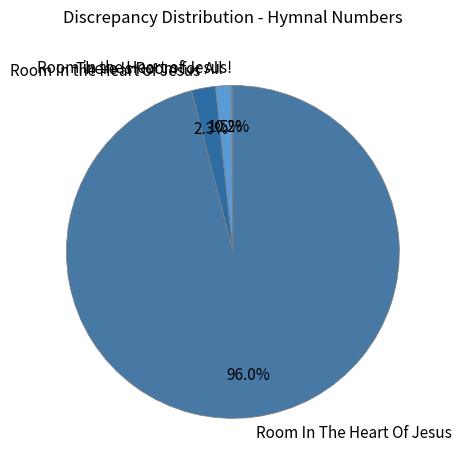

Does Room In The Heart Of Jesus account for over 50% of the chart?

Yes